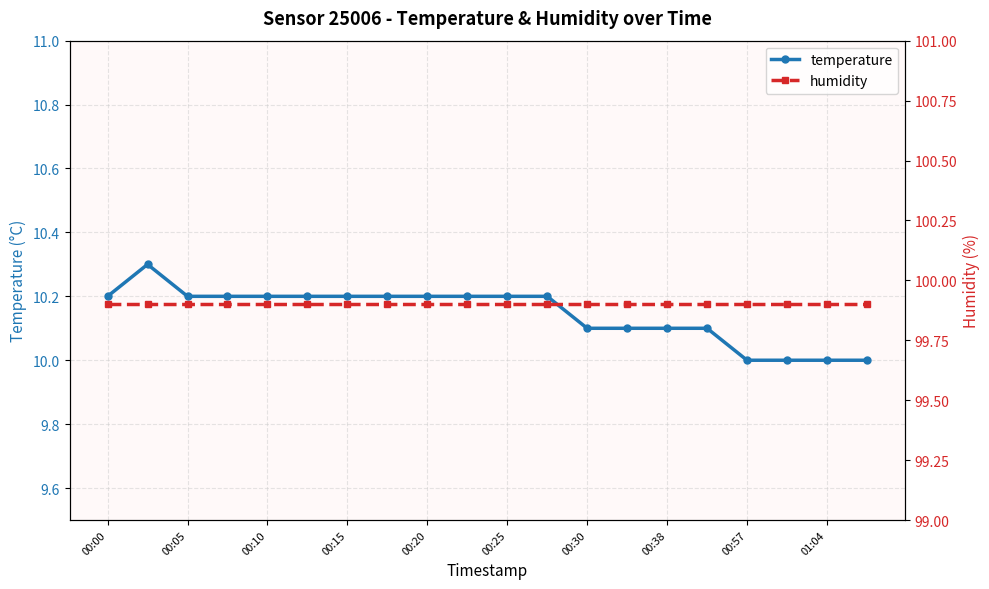

What is the sum of all humidity values?

1998.0